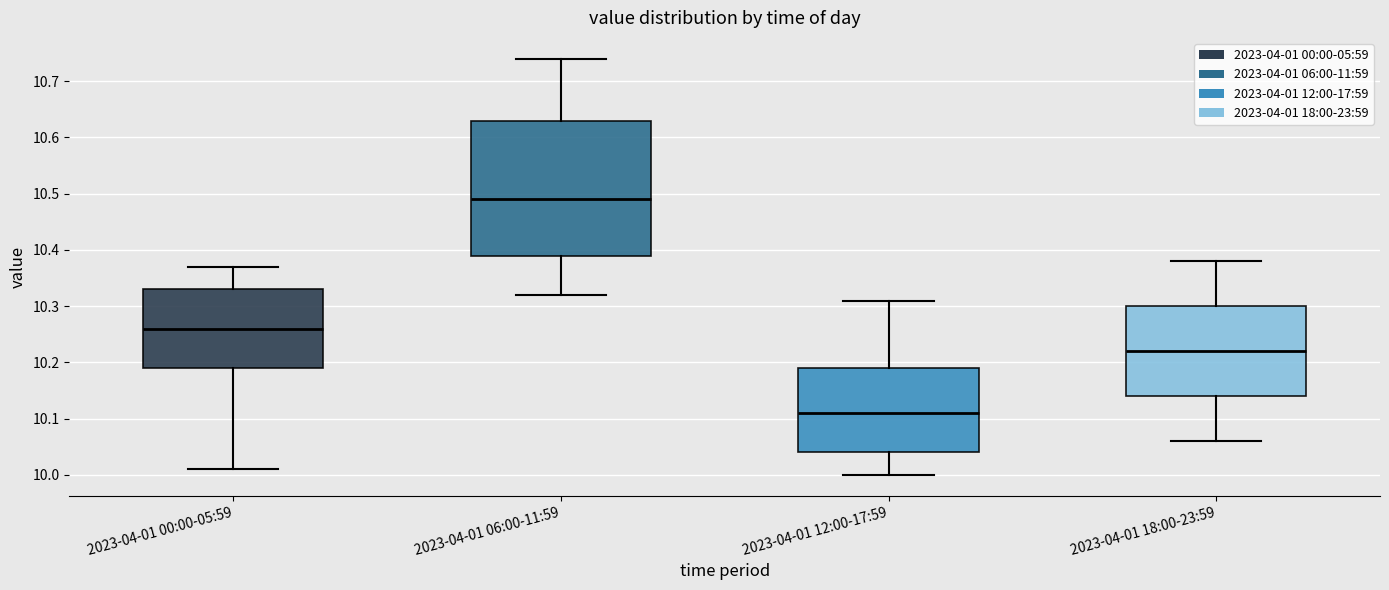

Which box has the highest median line?

2023-04-01 06:00-11:59